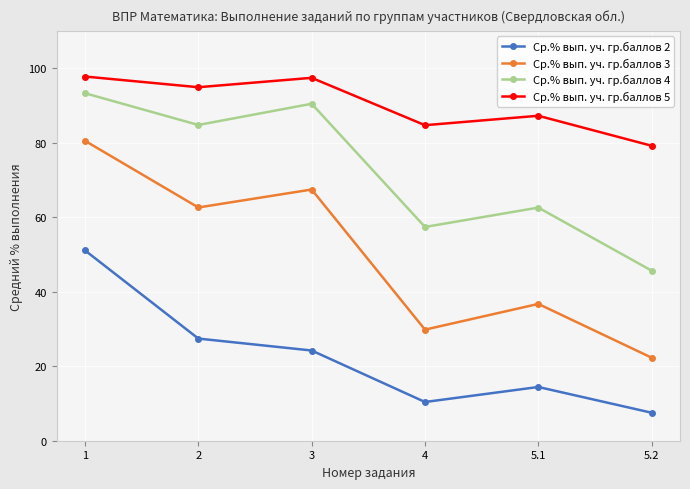

True or false: Ср.% вып. уч. гр.баллов 5 and Ср.% вып. уч. гр.баллов 3 cross at least once.

False